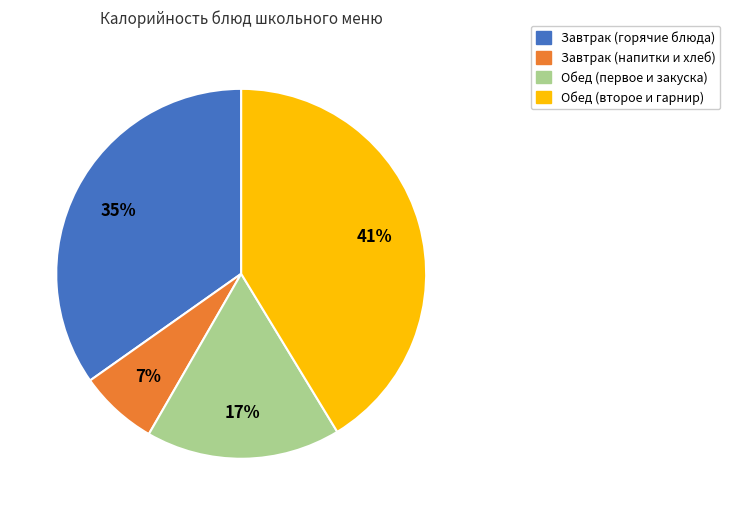

To the nearest percent, what is the difference between the largest and smallest slice percentages?

34%